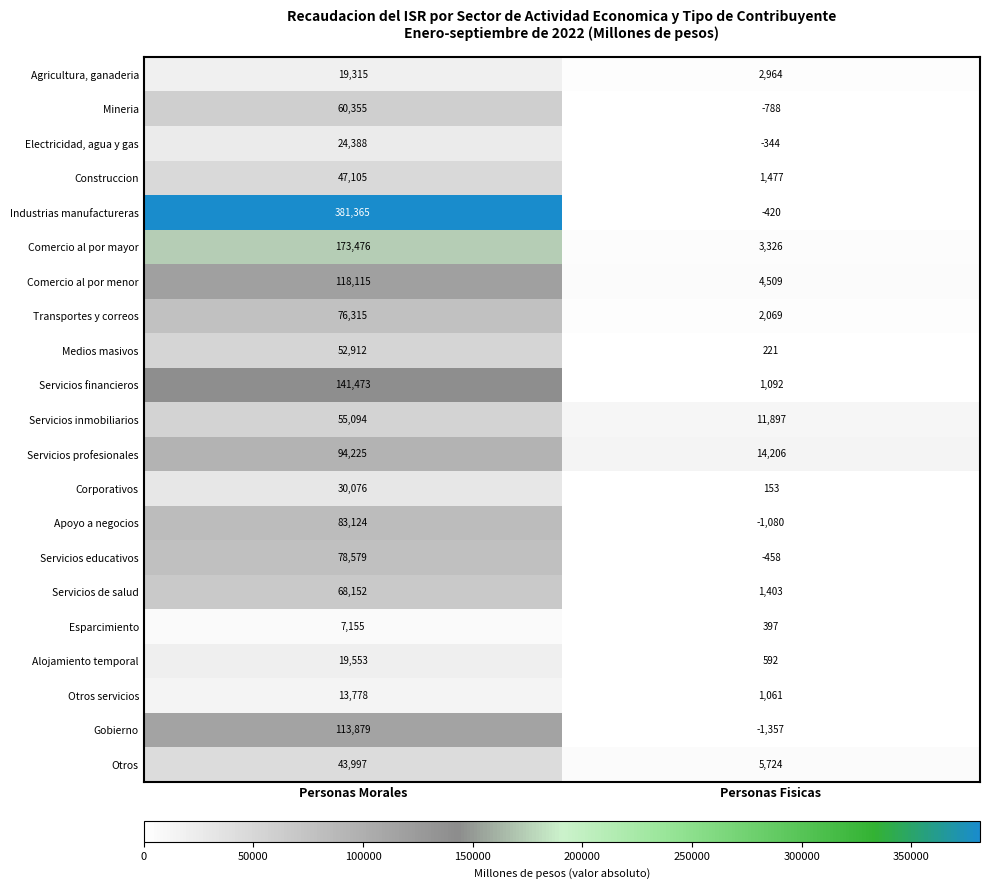

At how many categories does at least one series exceed 187669?

1